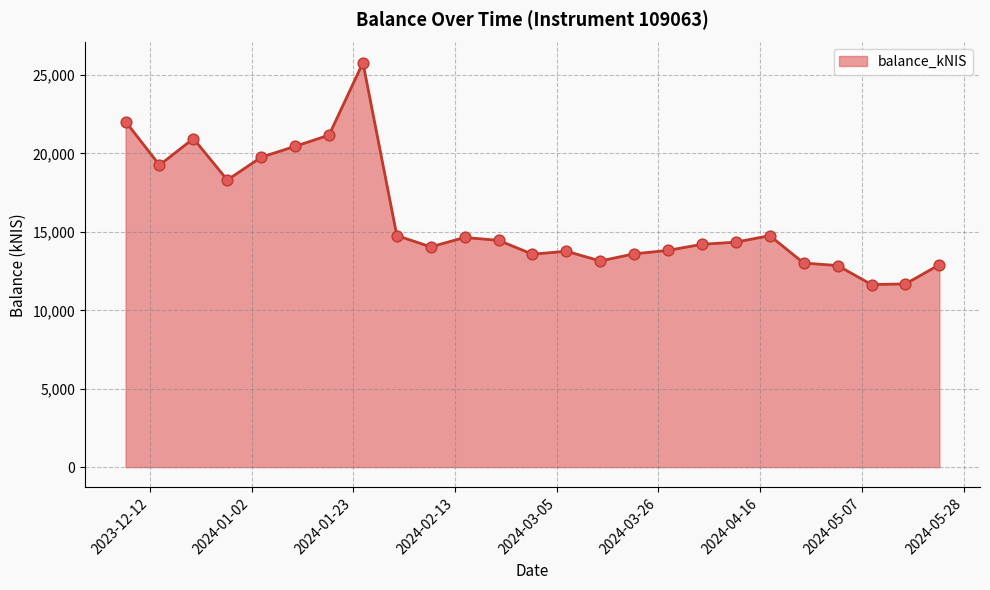

What is the greatest value displayed?

25787.7